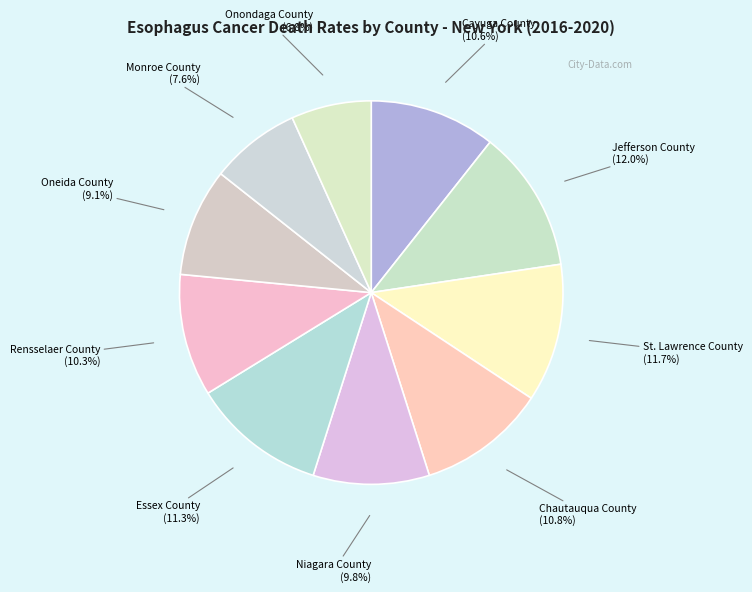

How many slices are in this pie chart?

10